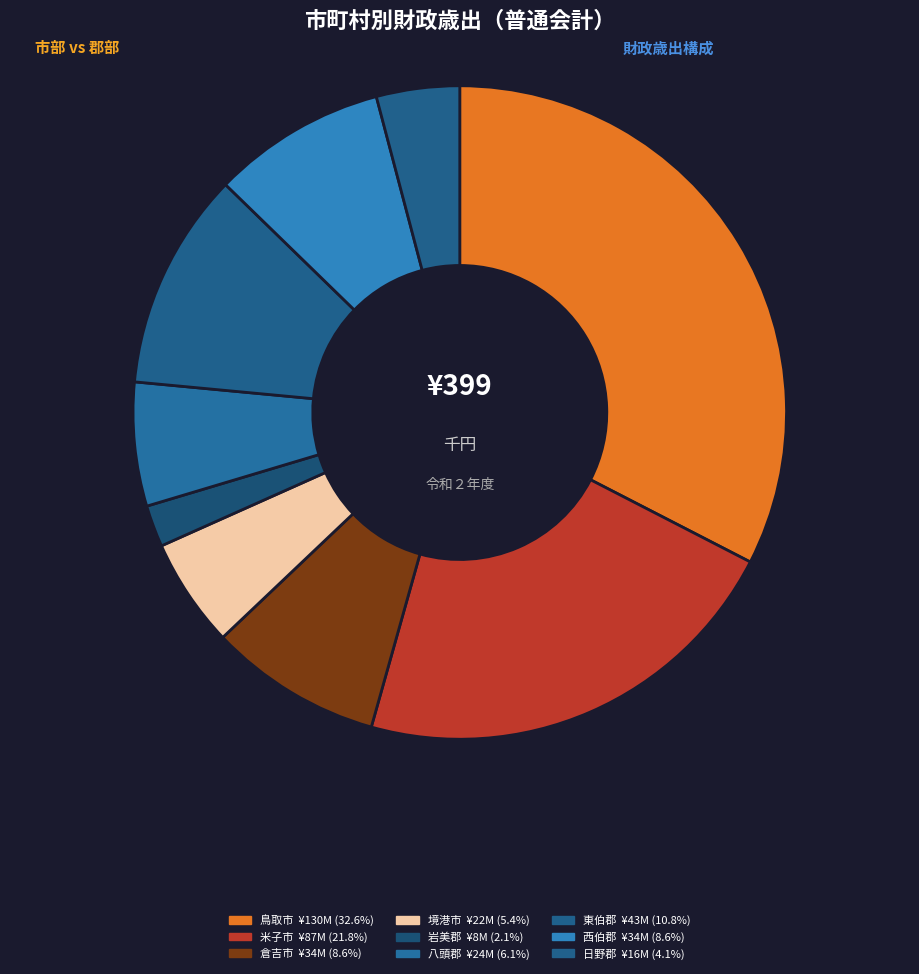

To the nearest percent, what is the difference between the 西伯郡 and 境港市 slice percentages?

3%